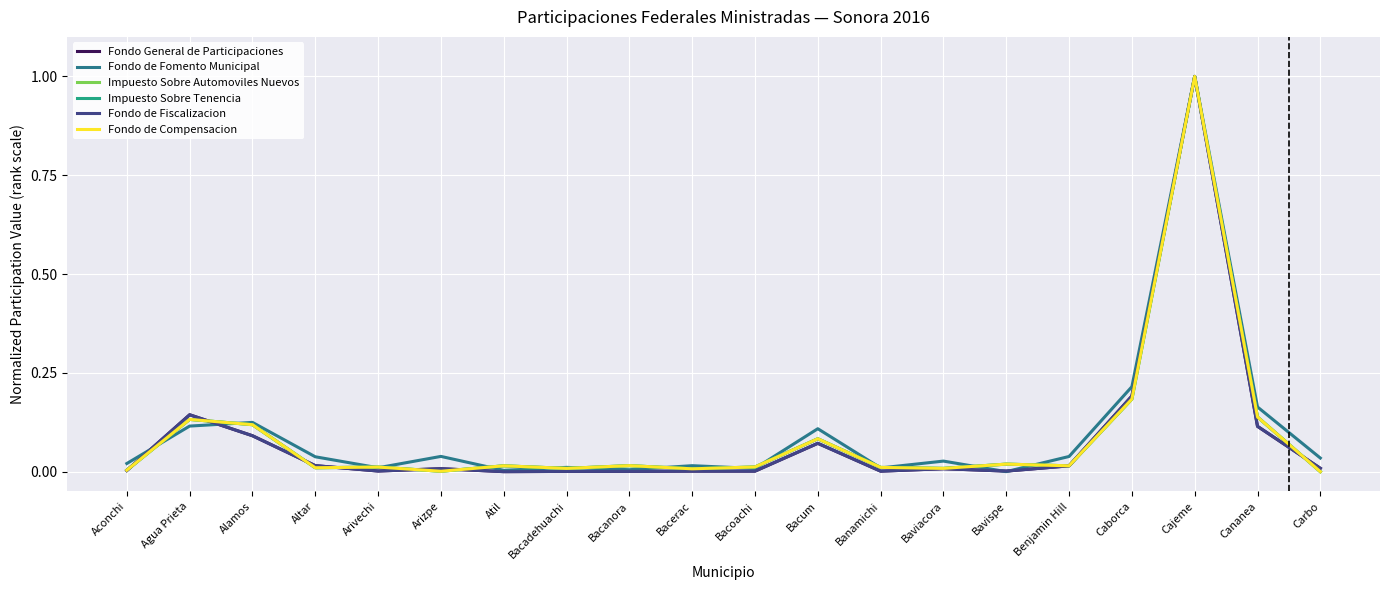

Is the value of Fondo de Compensacion at Banamichi greater than the value of Fondo de Fomento Municipal at Carbo?

No